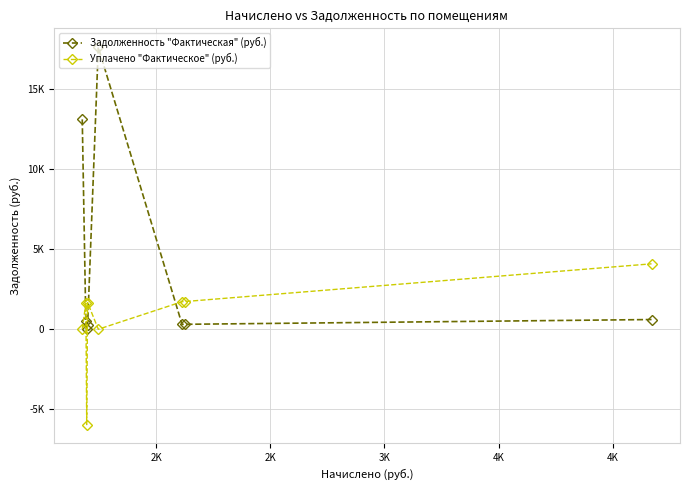

What are all the series names shown in the legend?

Задолженность "Фактическая" (руб.), Уплачено "Фактическое" (руб.)